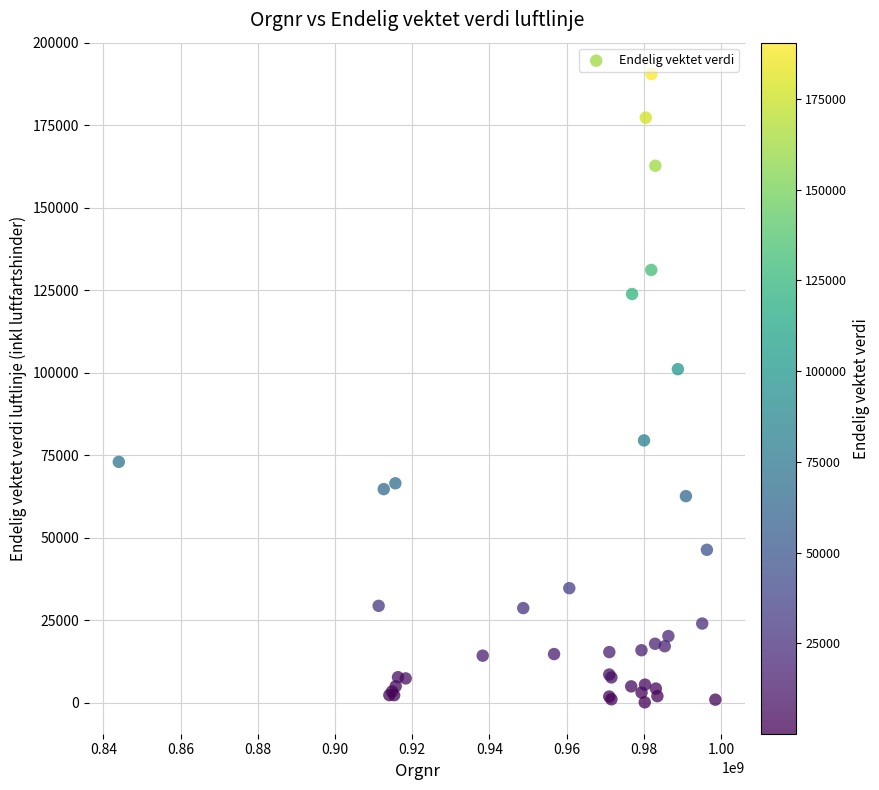

What Y value in the scatter plot is closest to 95289?

101057.9